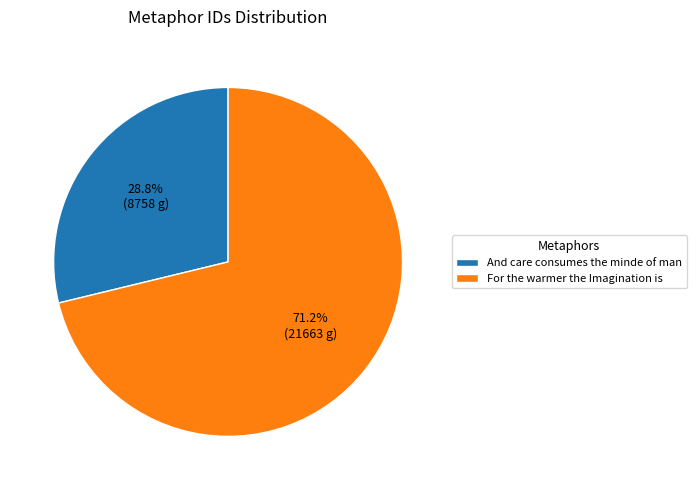

The And care consumes the minde of man slice represents 29% of the pie. True or false?

True